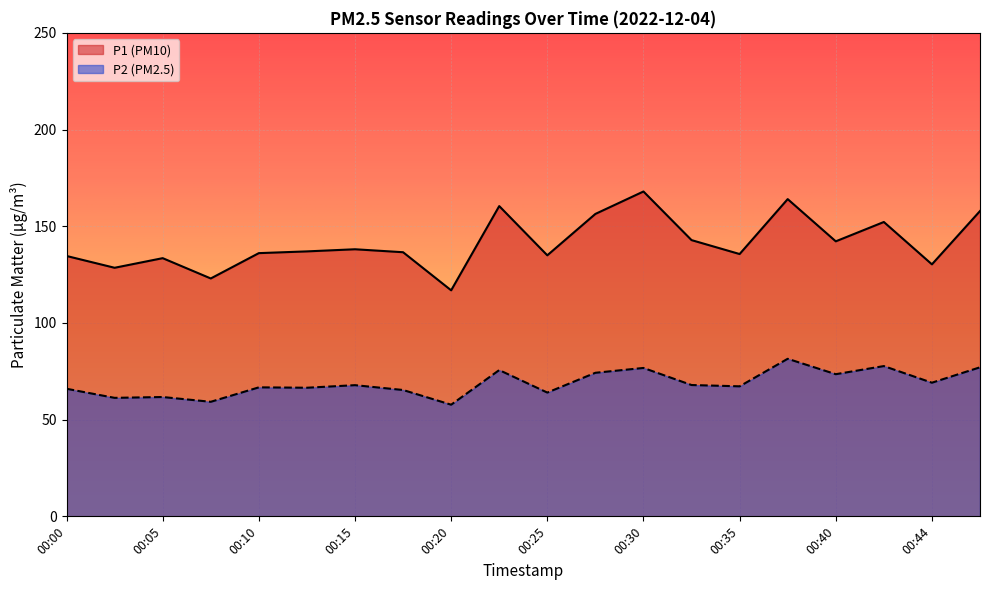

How many interior local valleys does the P1 series have?

7